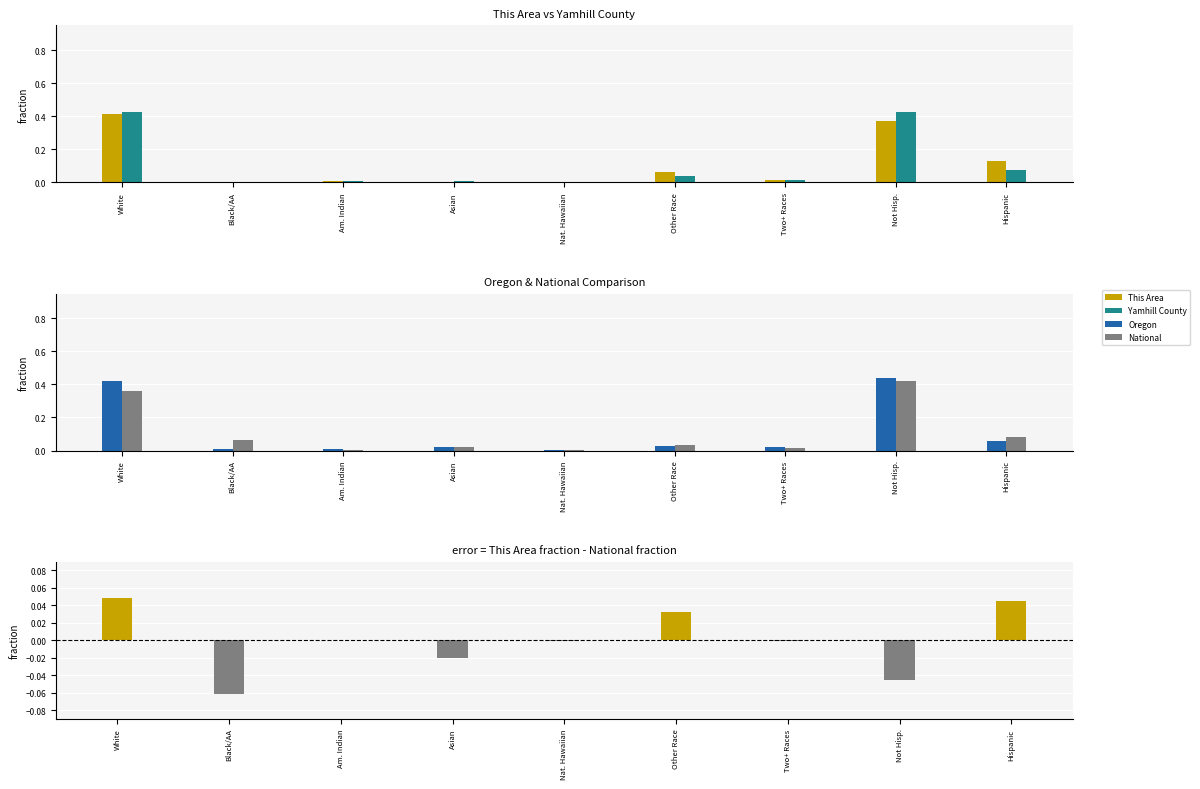

At which label is National closest to 0?

Nat. Hawaiian